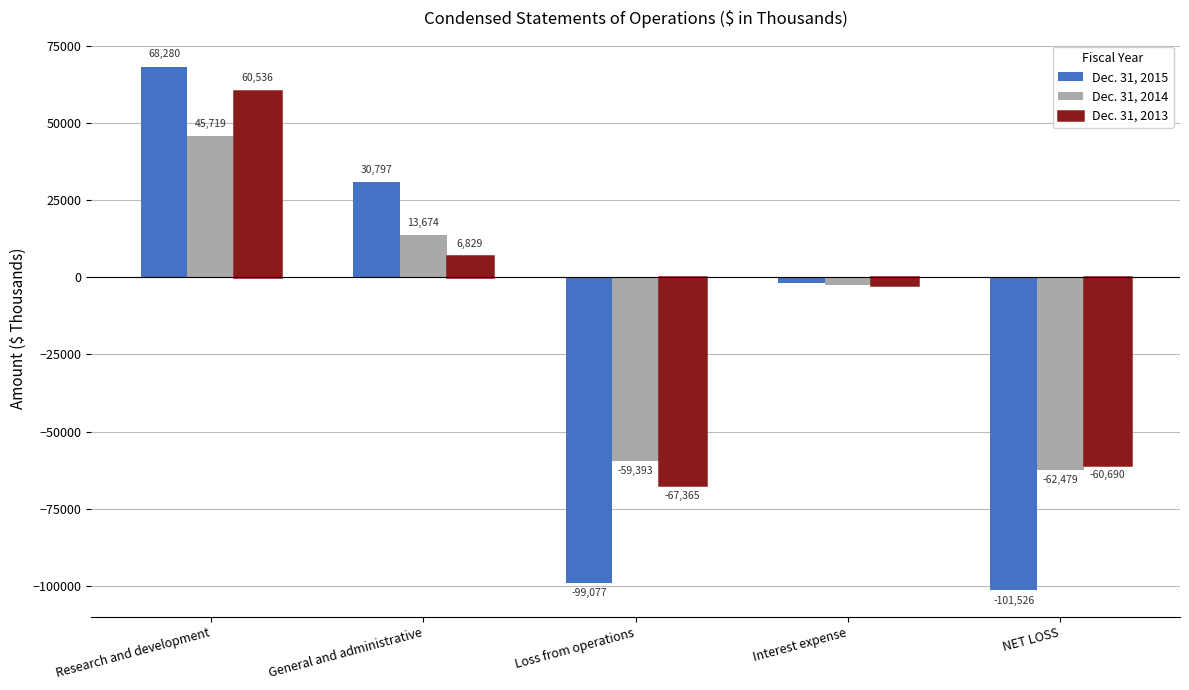

Which series changed the most between Loss from operations and NET LOSS?

Dec. 31, 2013